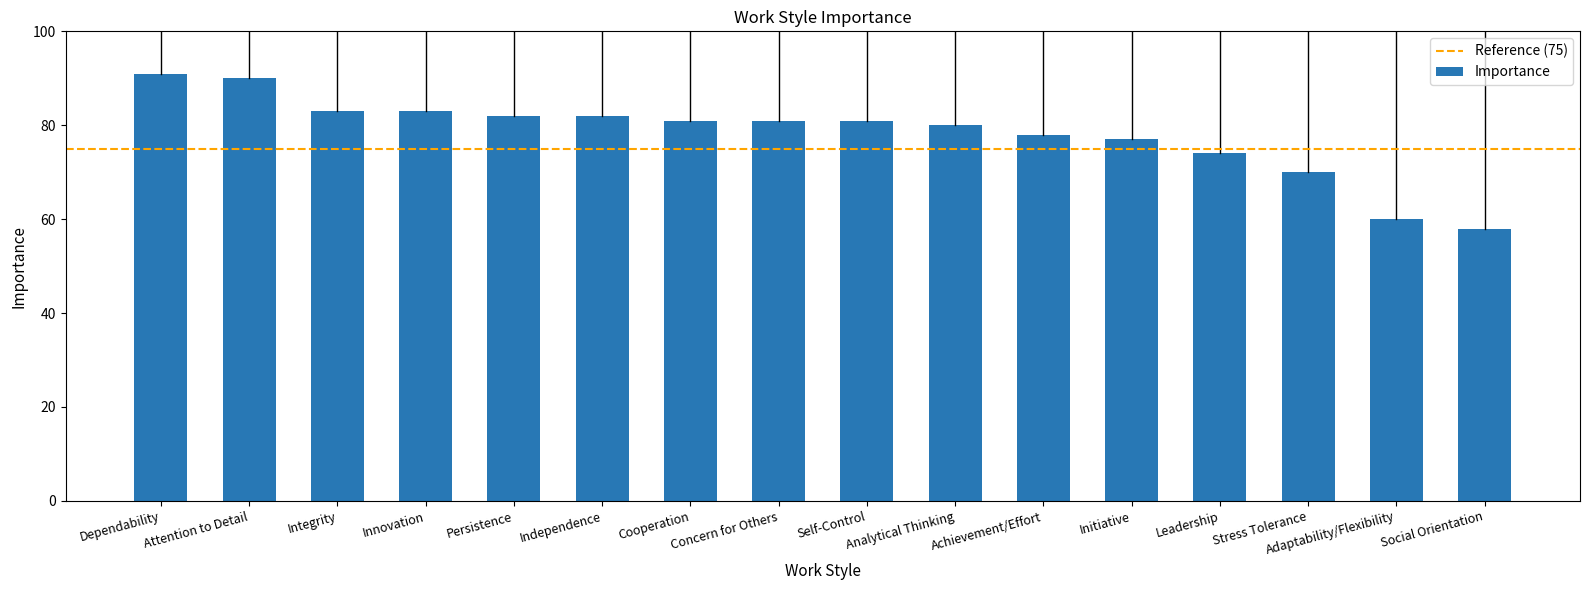

Between Leadership and Independence, which is larger?

Independence